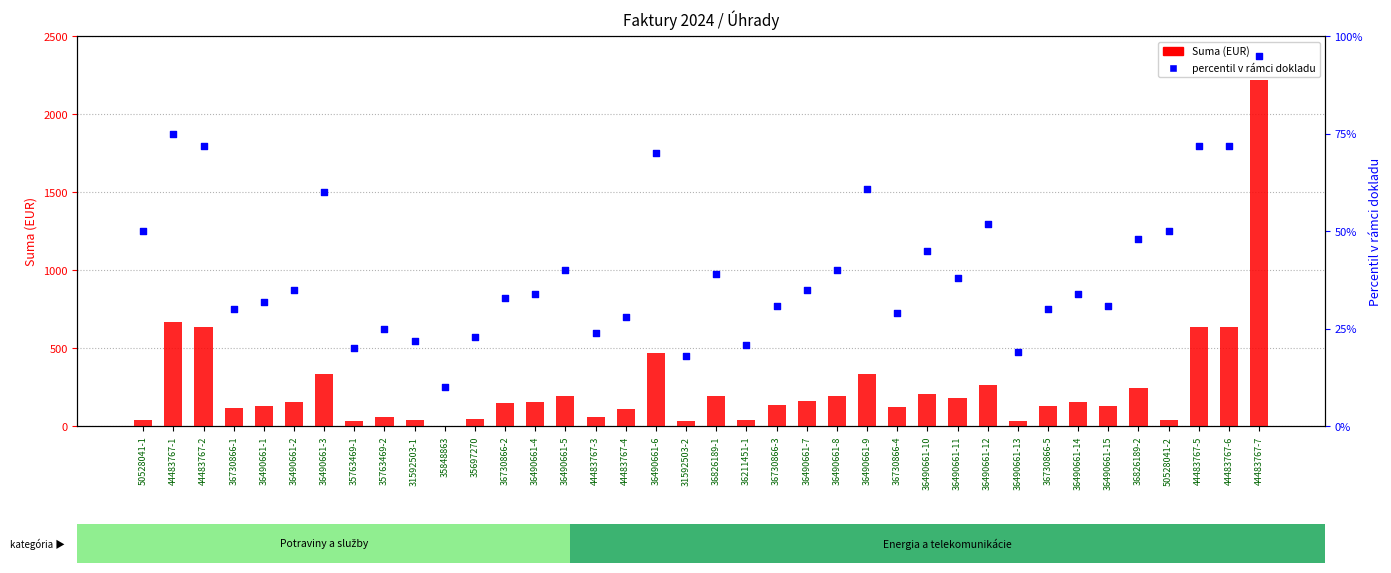

Which series has the largest total across all categories?

Suma (EUR)